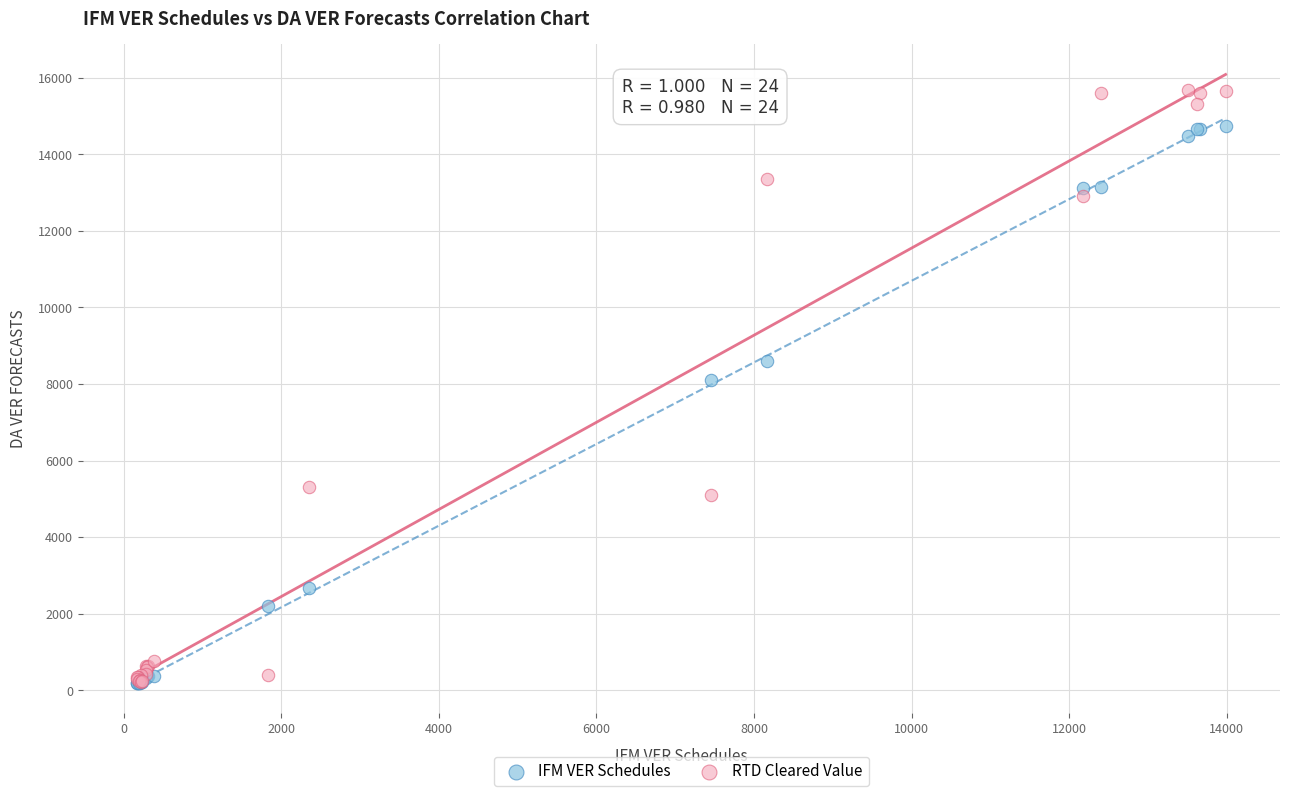

Across all series, what Y value is closest to 7928?

8114.3